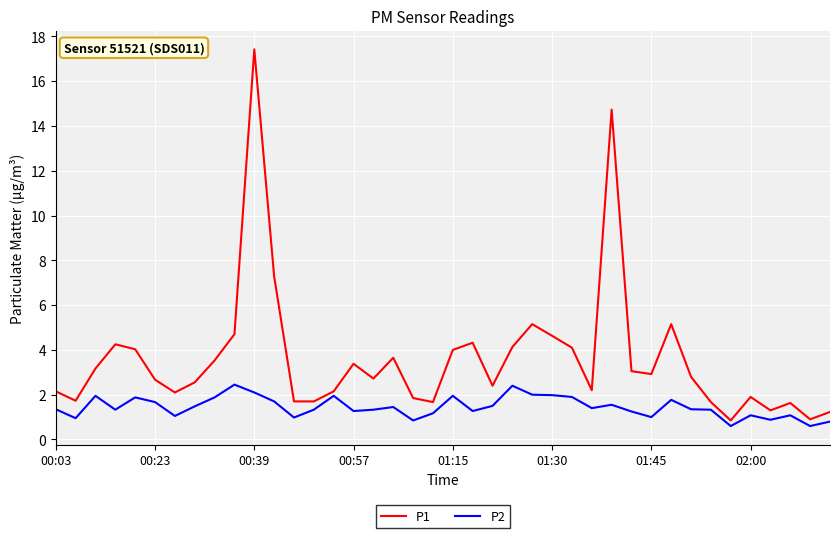

Rank the series by their average value, from highest to lowest.

P1, P2